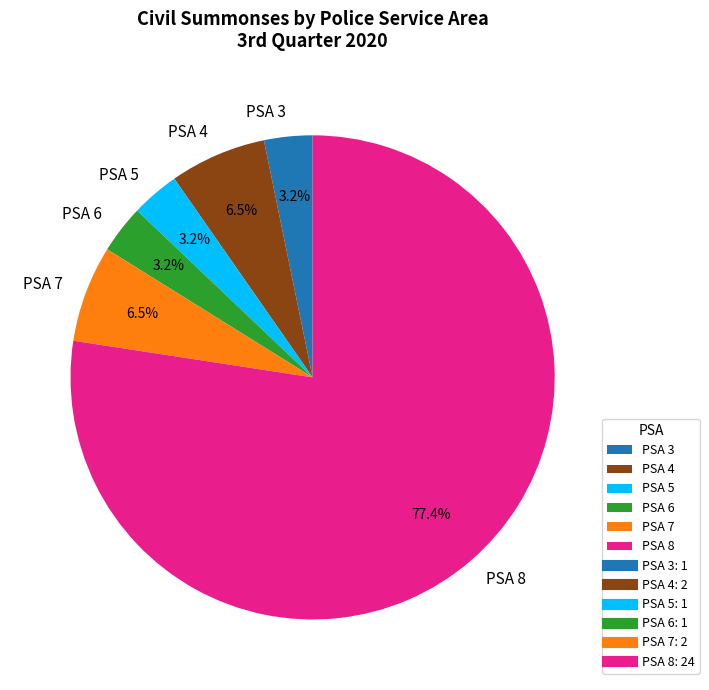

Which category has the biggest portion of the pie?

PSA 8